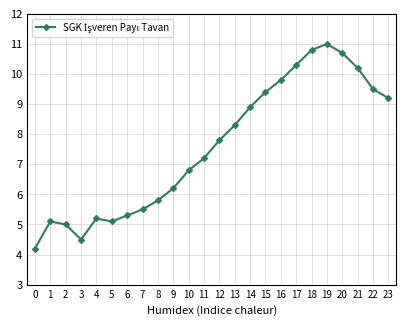

Is it true that the value at 3 is 1.1?

False